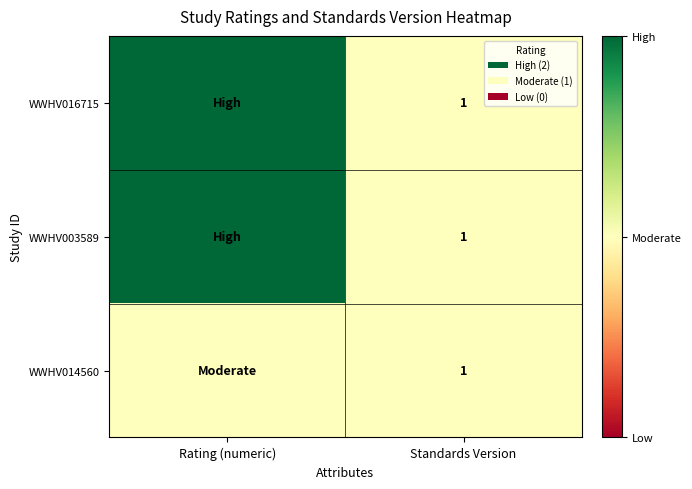

The WWHV016715 series shows 2 at Standards Version. True or false?

False